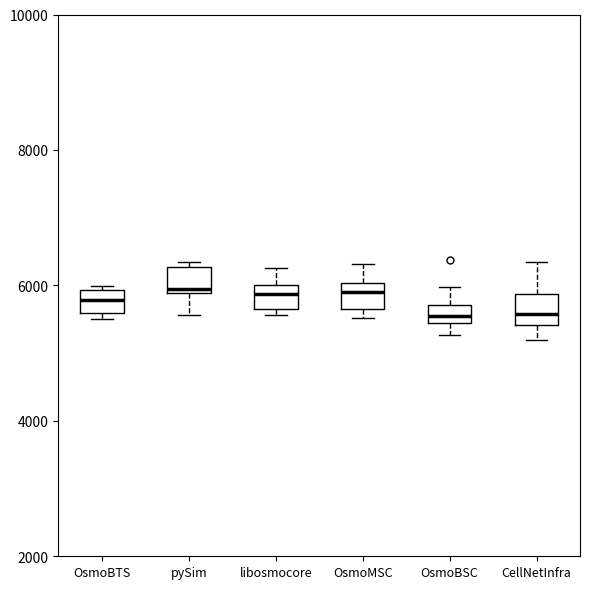

Where does the lower whisker of the box for pySim end on the y-axis? The values are not printed on the chart, so give them approximately, as read against the axis.

5600